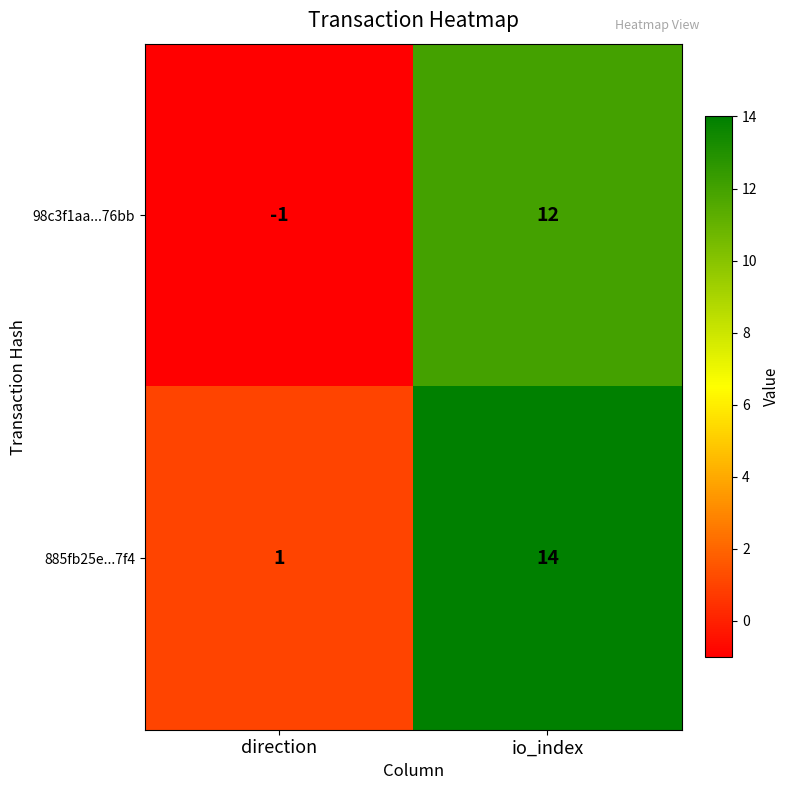

Reading right to left, list all the values displayed in this chart.

98c3f1aa...76bb: 12	-1
885fb25e...7f4: 14	1